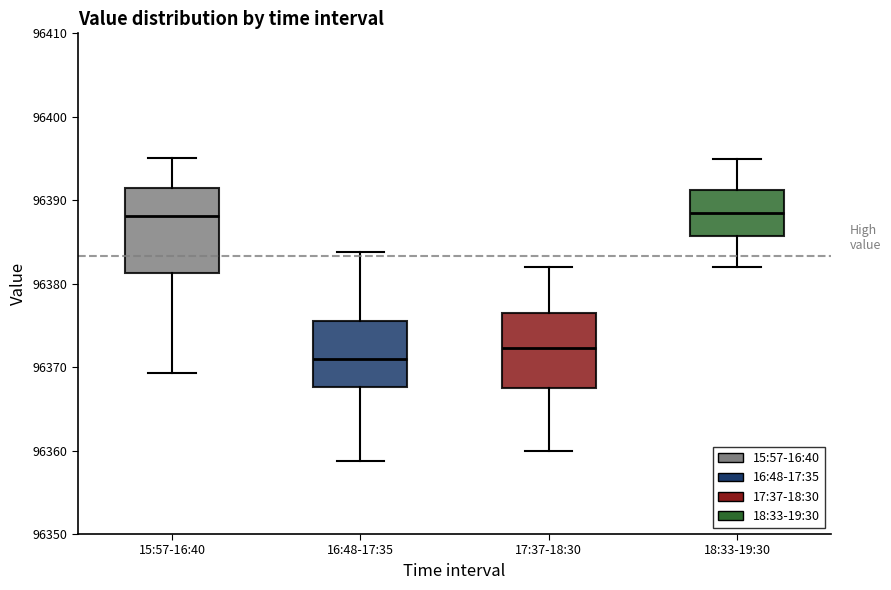

Reading left to right, transcribe this box plot: for each box, give where its median line is, the range the box spans, and where its two whiskers end, as read against the y-axis. The values are not printed on the chart, so give them approximately, as read against the axis.

15:57-16:40: median 96388, box 96381 to 96392, whiskers 96369 to 96395
16:48-17:35: median 96371, box 96368 to 96376, whiskers 96359 to 96384
17:37-18:30: median 96372, box 96368 to 96377, whiskers 96360 to 96382
18:33-19:30: median 96389, box 96386 to 96391, whiskers 96382 to 96395